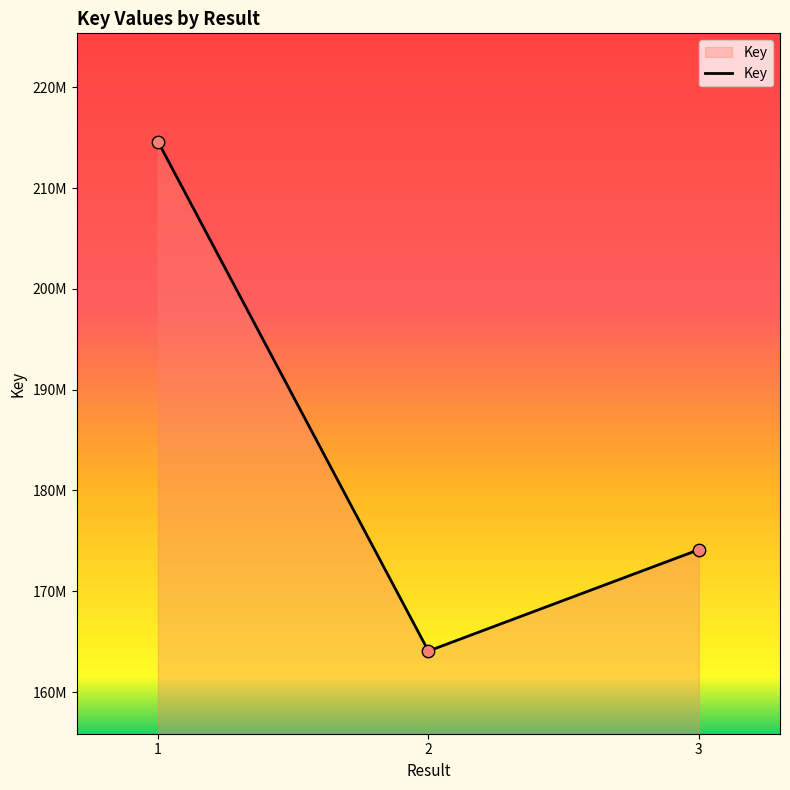

What is the ratio of the value at 3 to the value at 1?

0.8